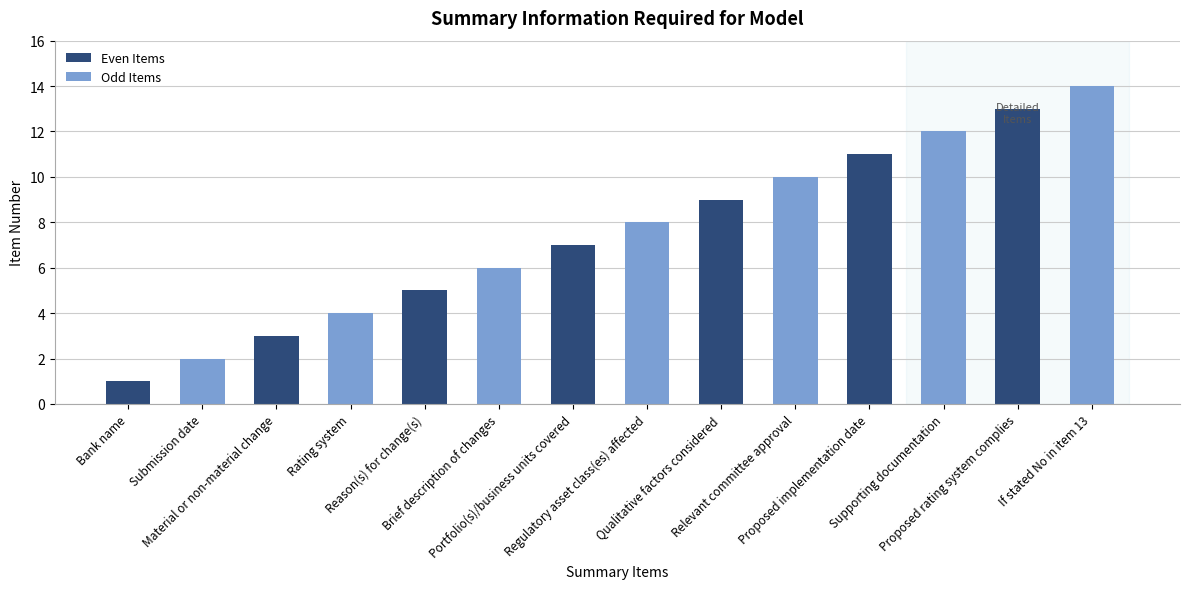

Reading left to right, extract all data points from this chart.

1	2	3	4	5	6	7	8	9	10	11	12	13	14